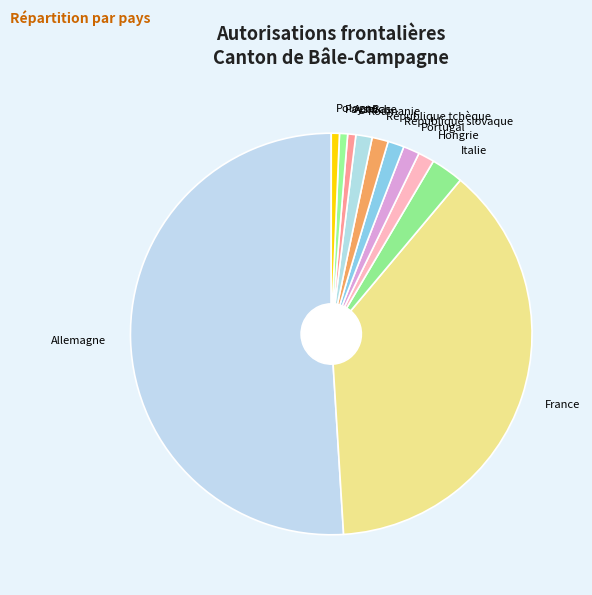

What is the ratio of the value at Allemagne to the value at République tchèque?

39.0